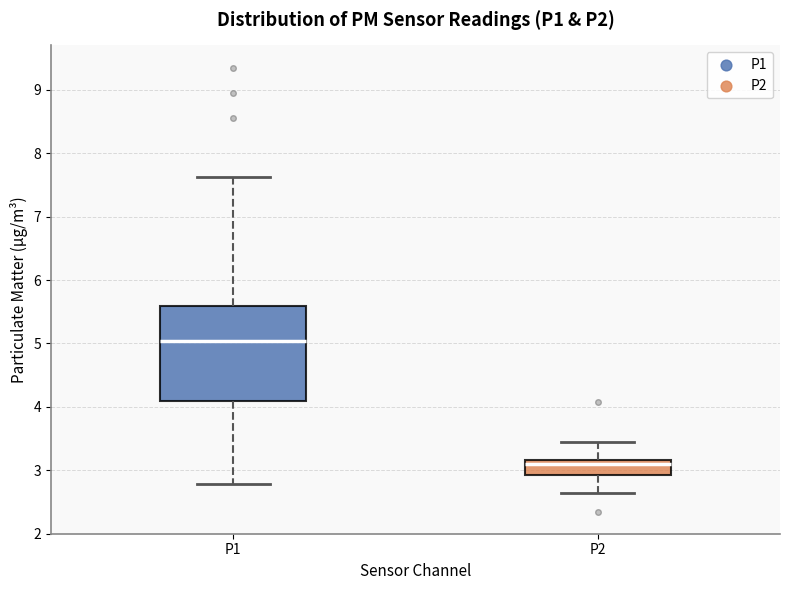

Comparing the boxes themselves (not the whiskers), which one is the tallest?

P1